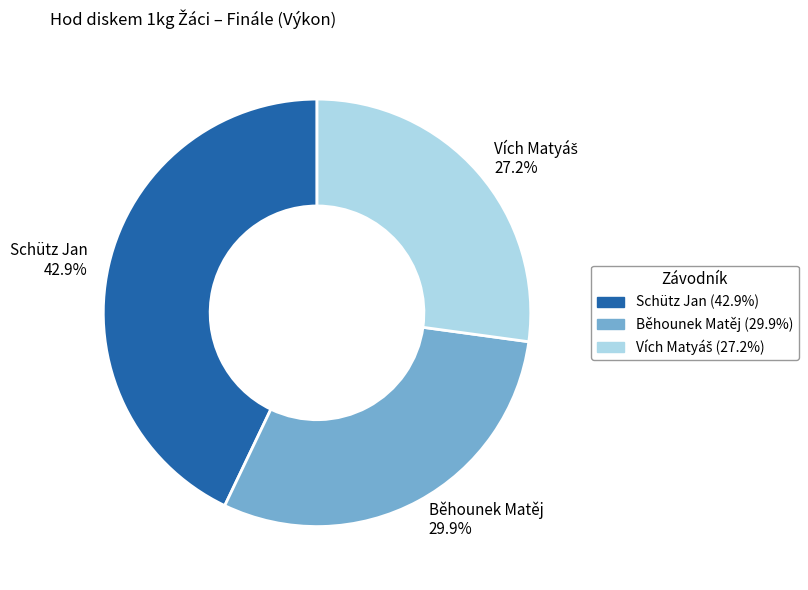

Is it true that Běhounek Matěj is 30% of the pie?

True